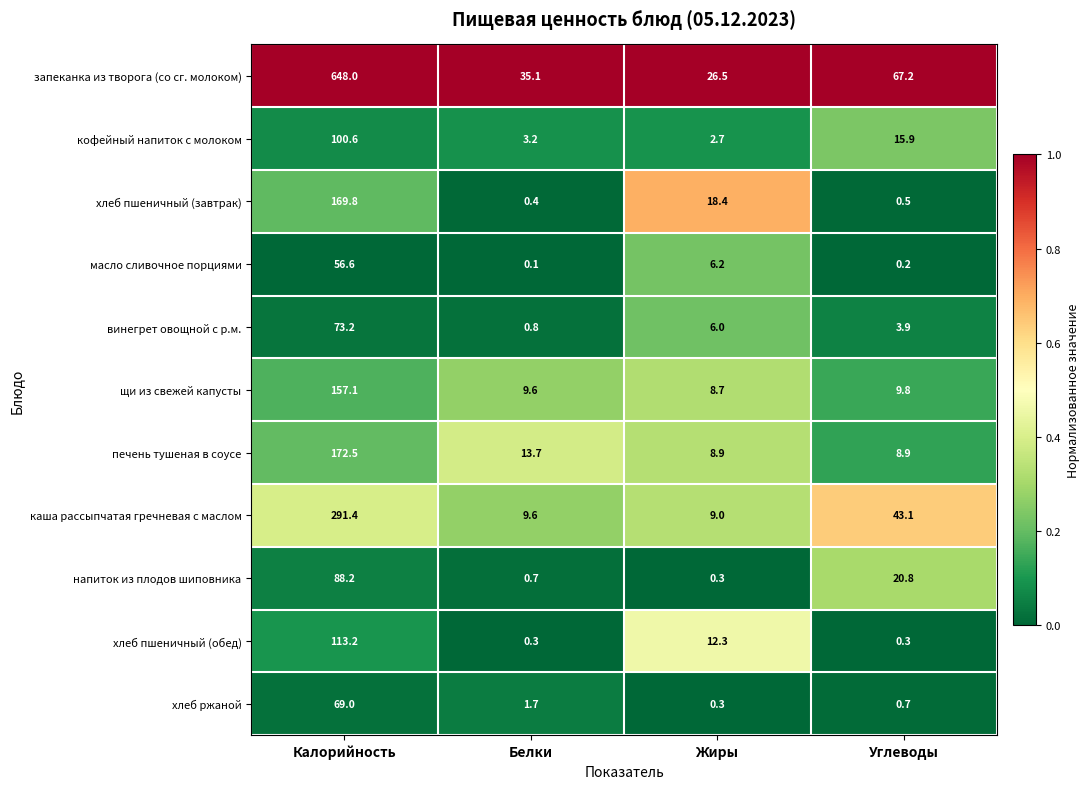

At Калорийность, list the series in order from smallest to largest.

масло сливочное порциями, хлеб ржаной, винегрет овощной с р.м., напиток из плодов шиповника, кофейный напиток с молоком, хлеб пшеничный (обед), щи из свежей капусты, хлеб пшеничный (завтрак), печень тушеная в соусе, каша рассыпчатая гречневая с маслом, запеканка из творога (со сг. молоком)